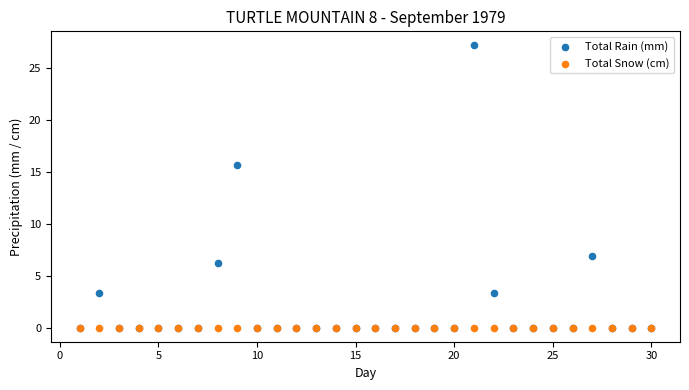

Across all series, what Y value is closest to 13?

15.7